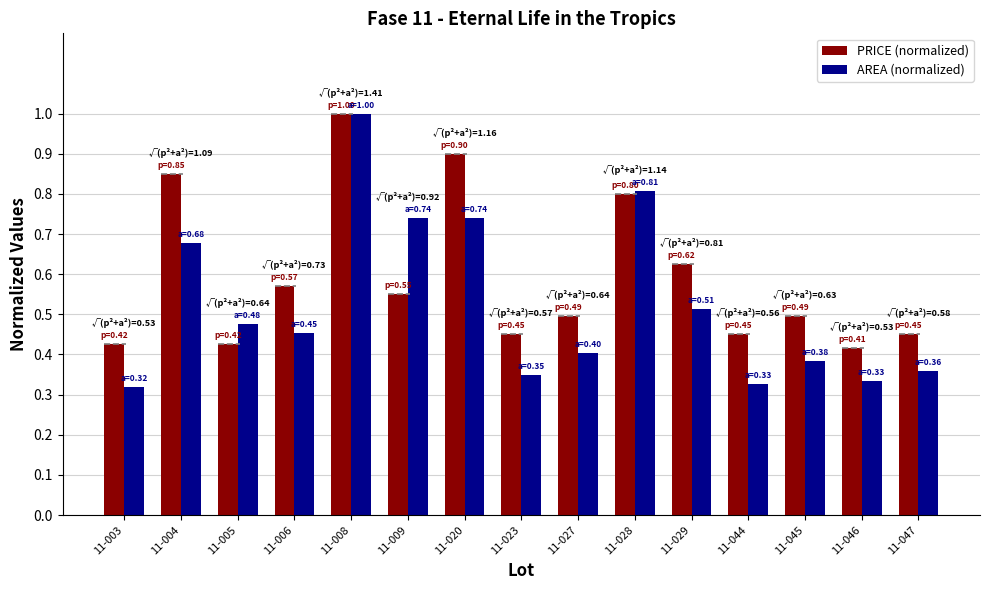

How many PRICE (normalized) values are between 0 and 1?

15